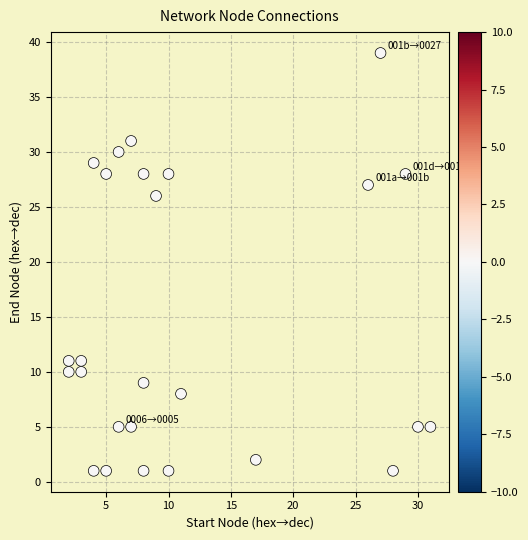

What Y value in the scatter plot is closest to 20?

26